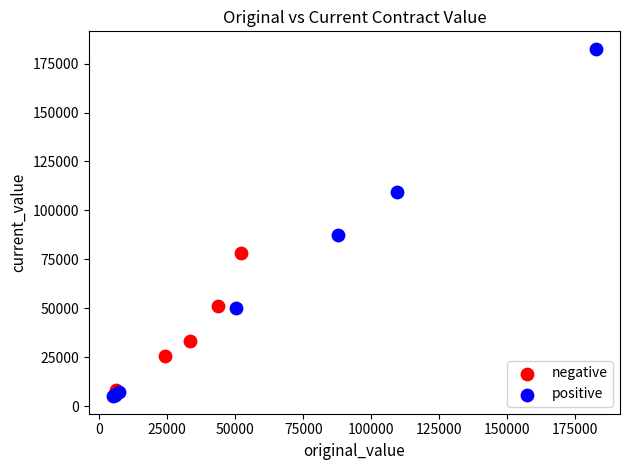

Which series has the widest spread of Y values?

positive